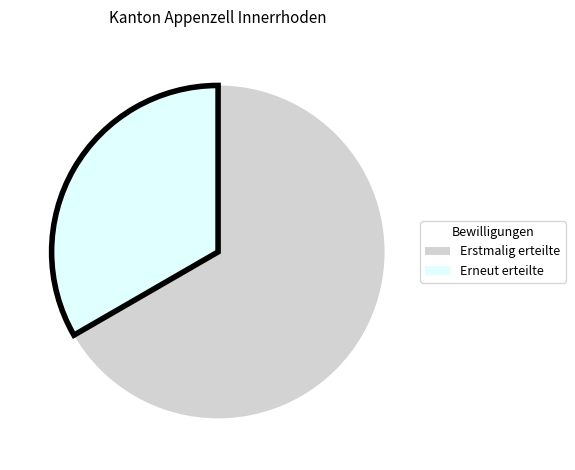

Is there any slice that represents more than half of the pie?

Yes